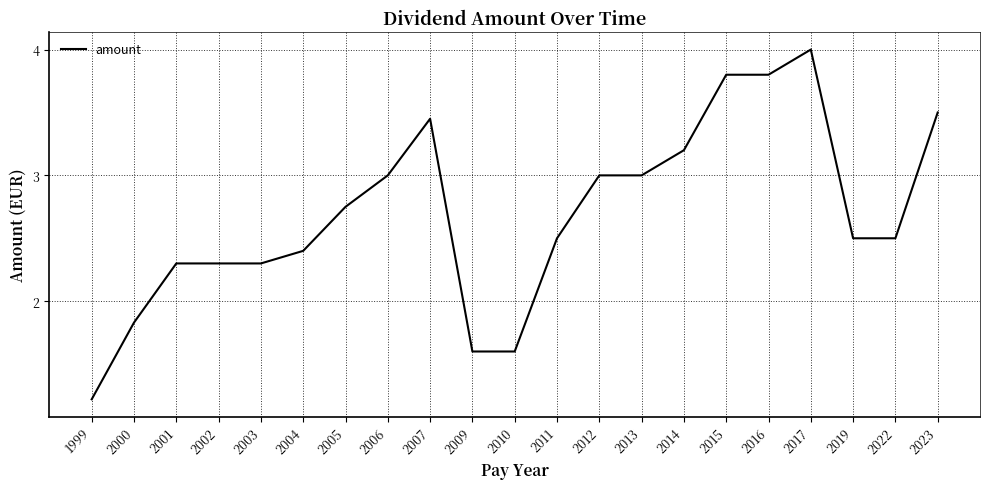

True or false: the data shows 1.5 at 2006.

False